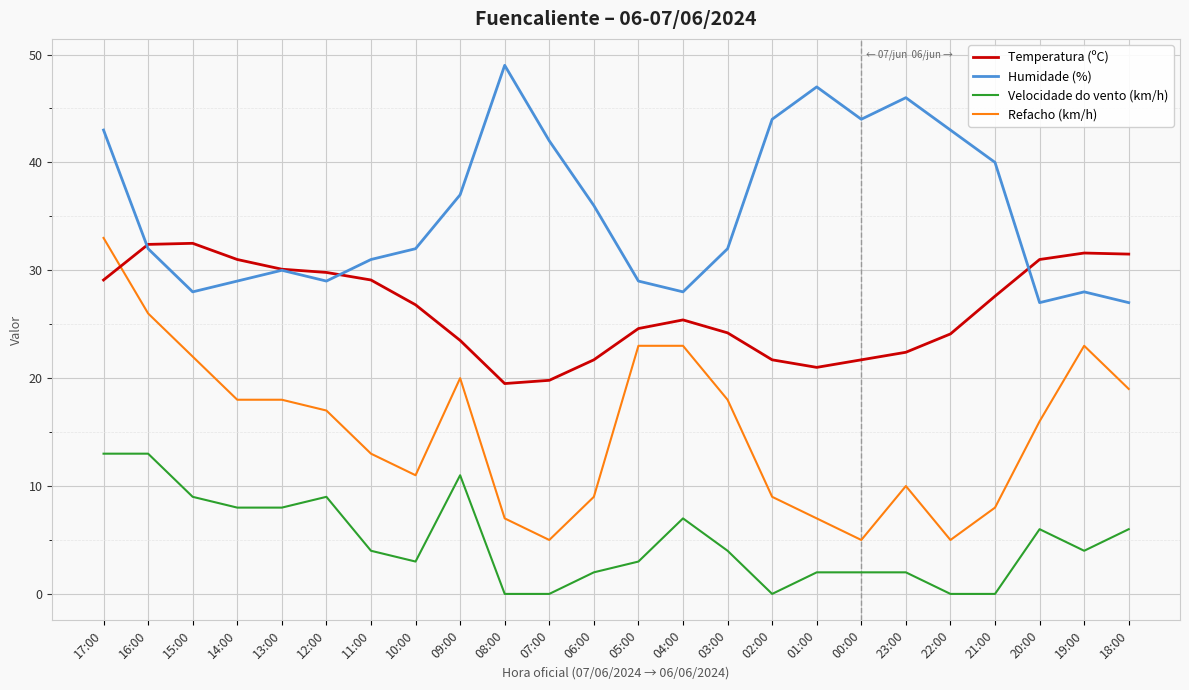

Which series has the largest range (max minus min)?

Refacho (km/h)